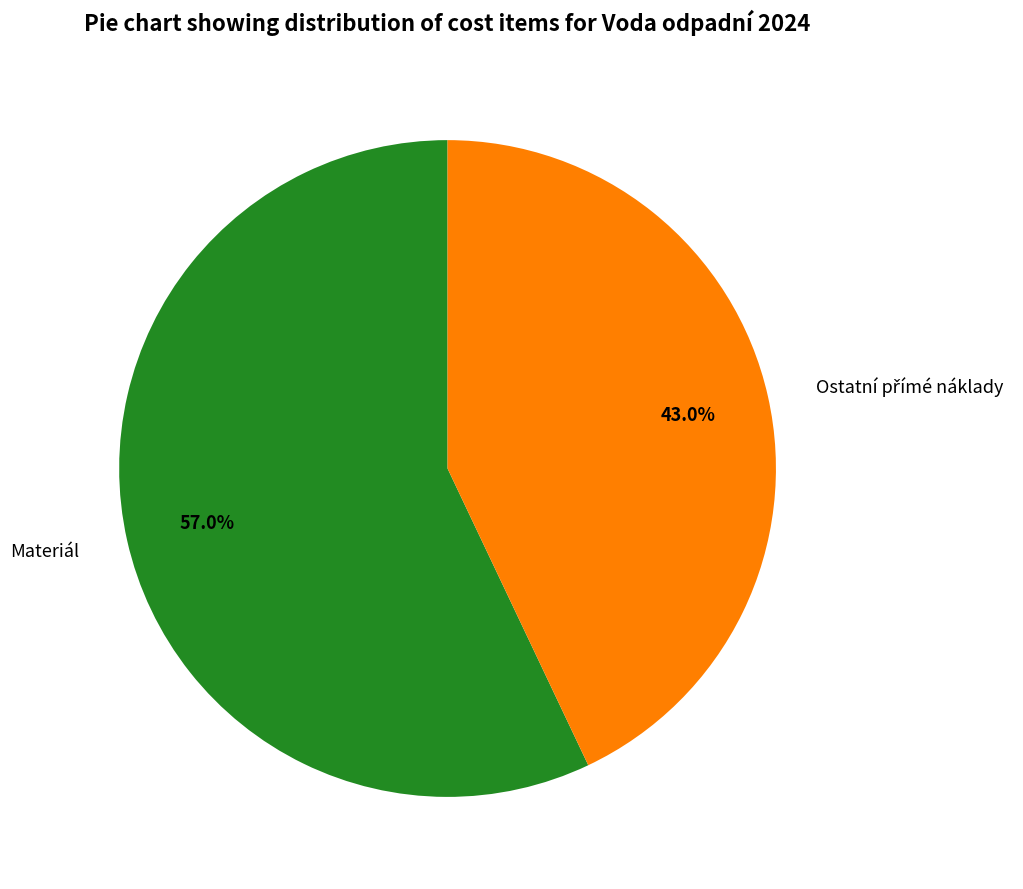

Does Materiál represent more than half of the total?

Yes